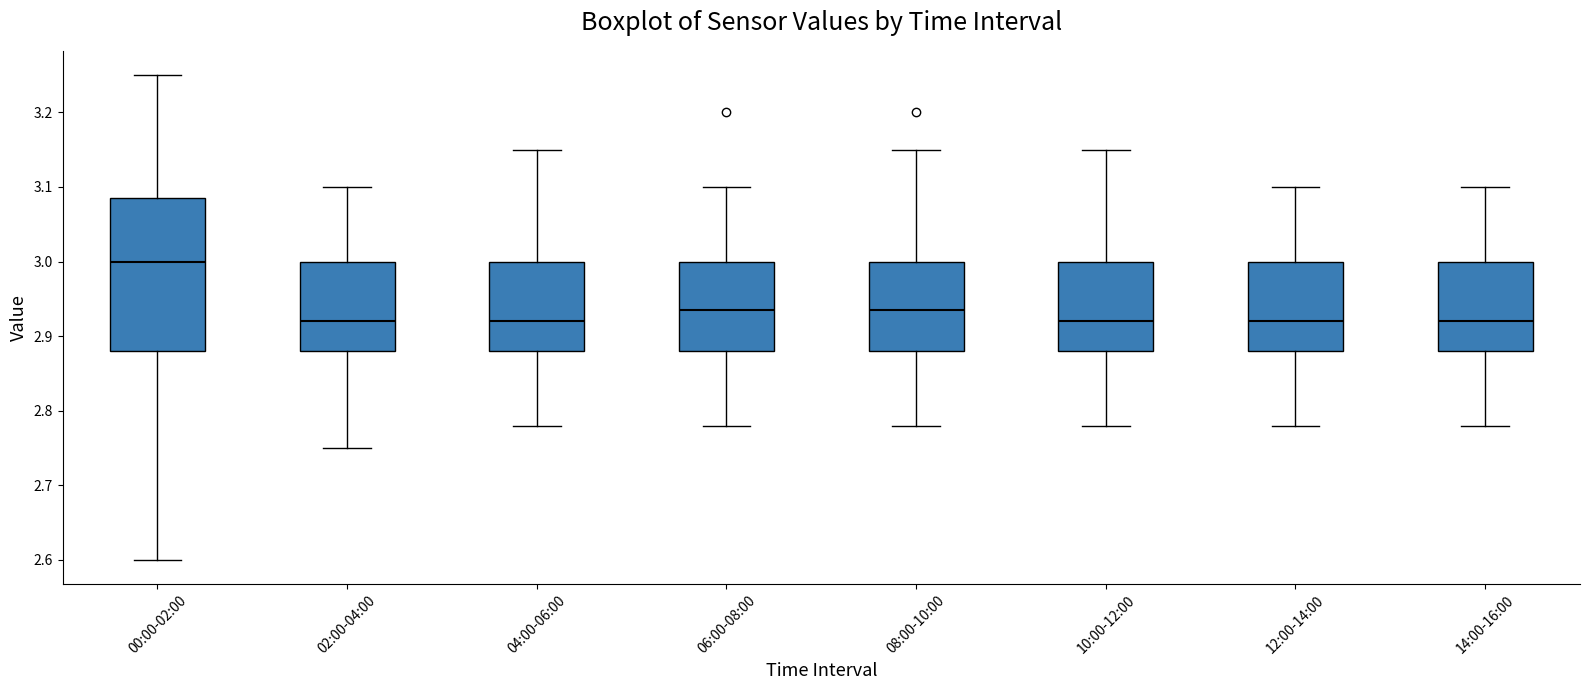

Which box has the highest median line?

00:00-02:00